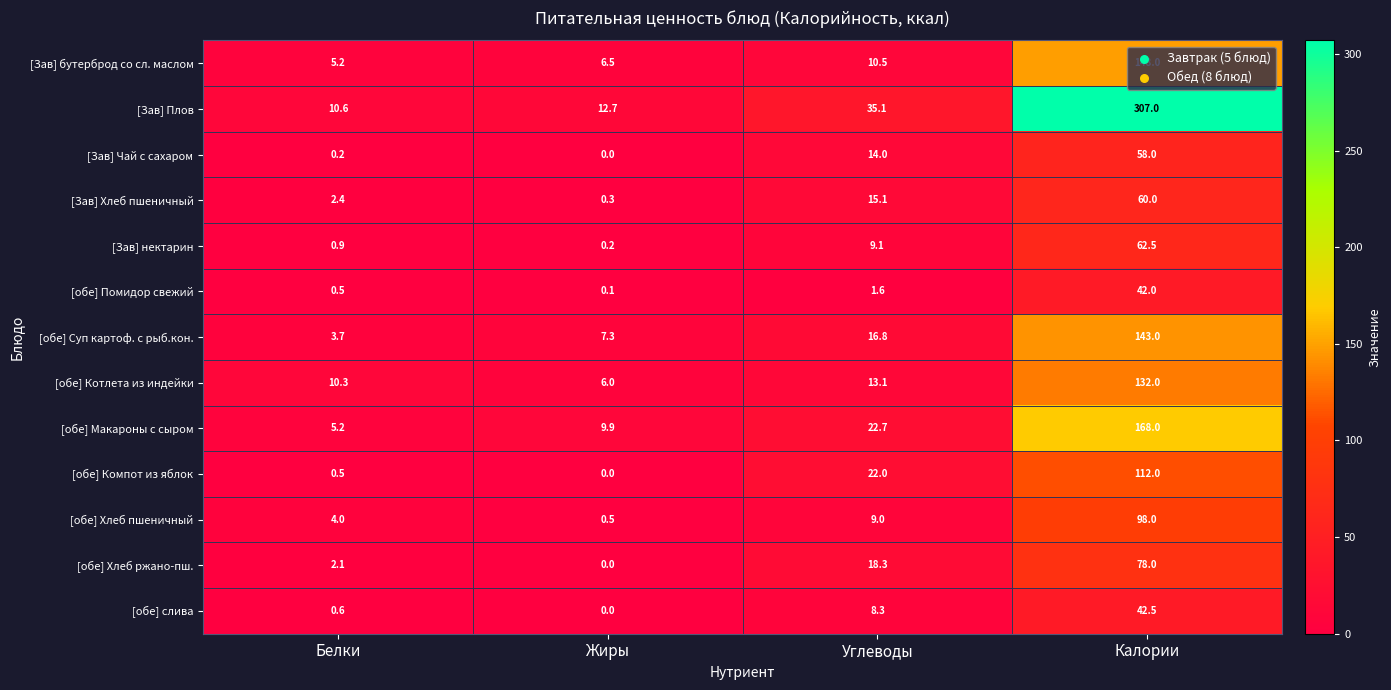

Read the [обе] Суп картоф. с рыб.кон. value at Белки.

3.7